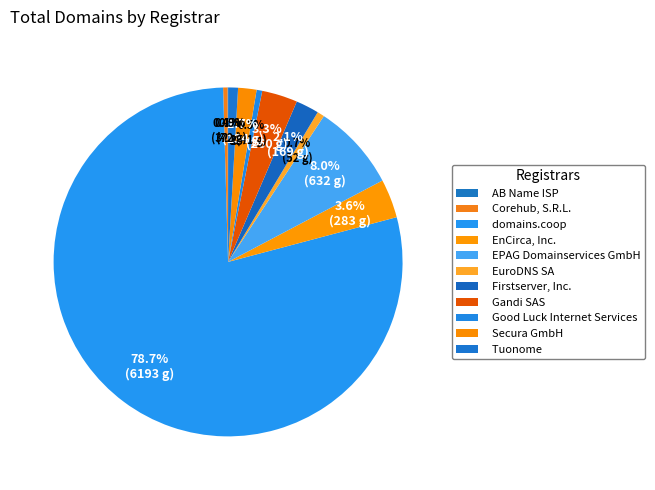

The EuroDNS SA slice represents 14% of the pie. True or false?

False